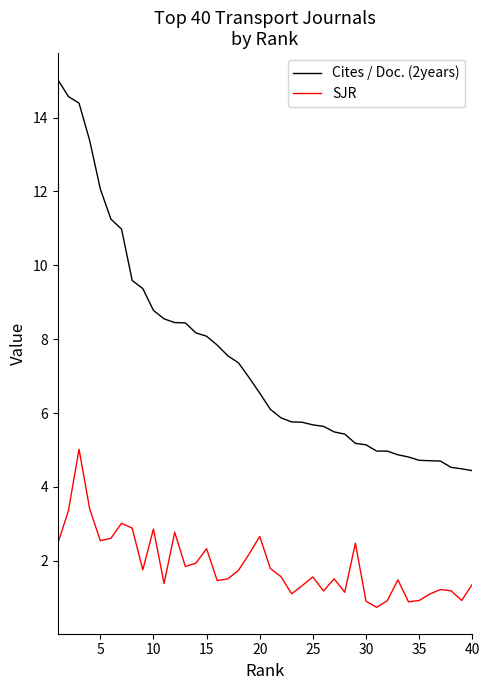

Which series has the largest total across all categories?

Cites / Doc. (2years)